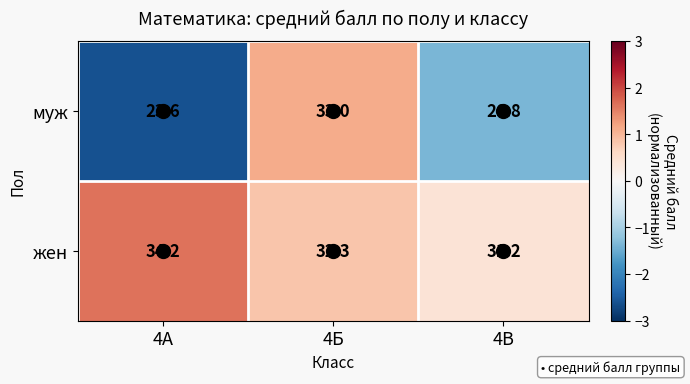

At how many categories does at least one series exceed 27?

3